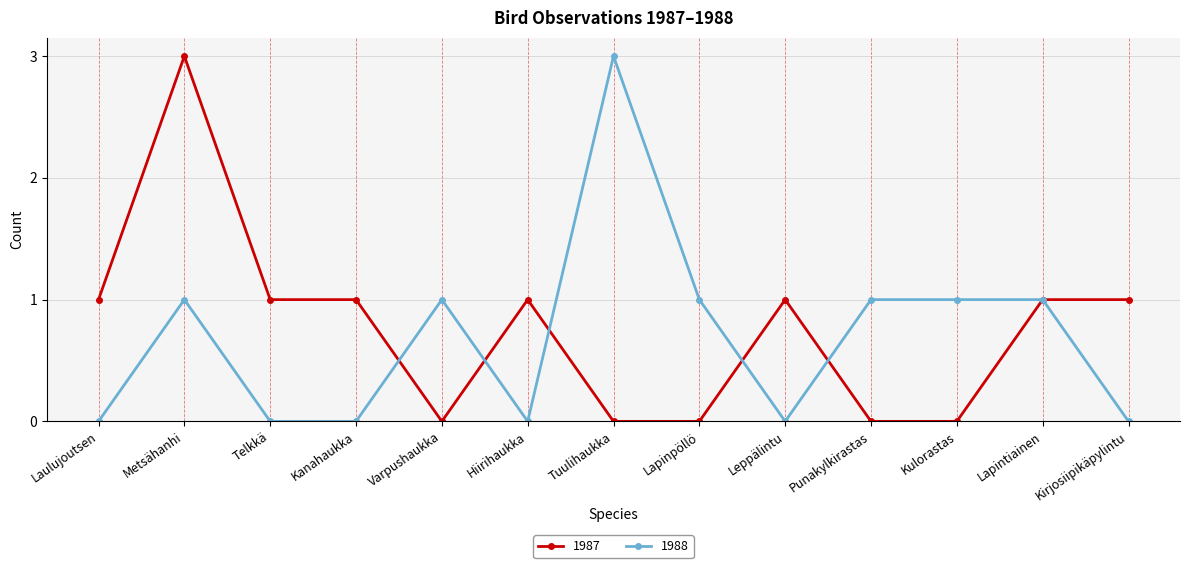

At Telkkä, list the series in order from smallest to largest.

1988, 1987